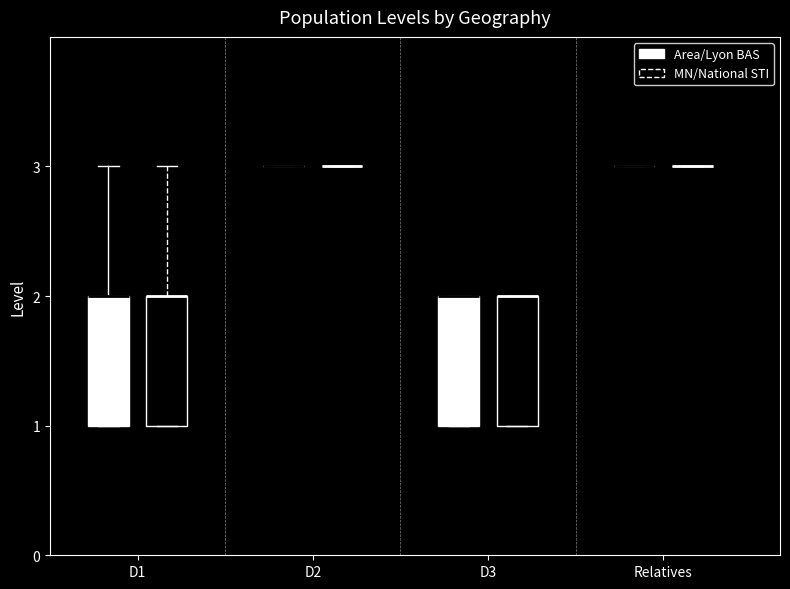

Reading left to right, transcribe this box plot: for each box, give where its median line is, the range the box spans, and where its two whiskers end, as read against the y-axis. The values are not printed on the chart, so give them approximately, as read against the axis.

D1 (Area/Lyon BAS): median 2 (drawn on the box's upper edge), box 1 to 2, whiskers 1 to 3
D1 (MN/National STI): median 2 (drawn on the box's upper edge), box 1 to 2, whiskers 1 to 3
D2 (Area/Lyon BAS): box collapsed to a line at 3, whiskers 3 to 3
D2 (MN/National STI): box collapsed to a line at 3, whiskers 3 to 3
D3 (Area/Lyon BAS): median 2 (drawn on the box's upper edge), box 1 to 2, whiskers 1 to 2
D3 (MN/National STI): median 2 (drawn on the box's upper edge), box 1 to 2, whiskers 1 to 2
Relatives (Area/Lyon BAS): box collapsed to a line at 3, whiskers 3 to 3
Relatives (MN/National STI): box collapsed to a line at 3, whiskers 3 to 3